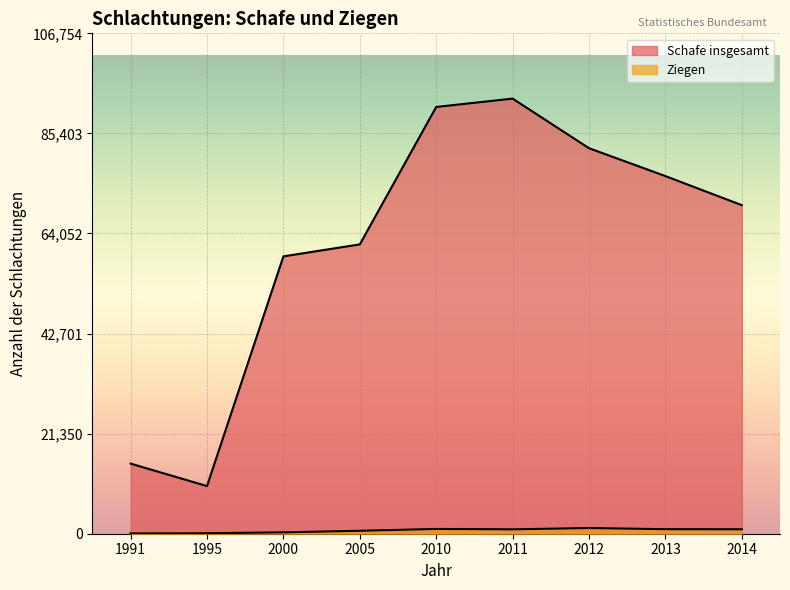

How many interior local valleys does the Schafe insgesamt series have?

1